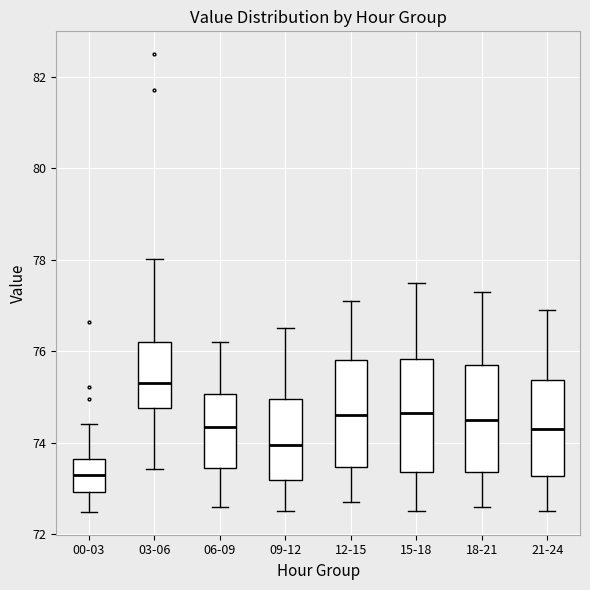

Which box has the lowest median line?

00-03